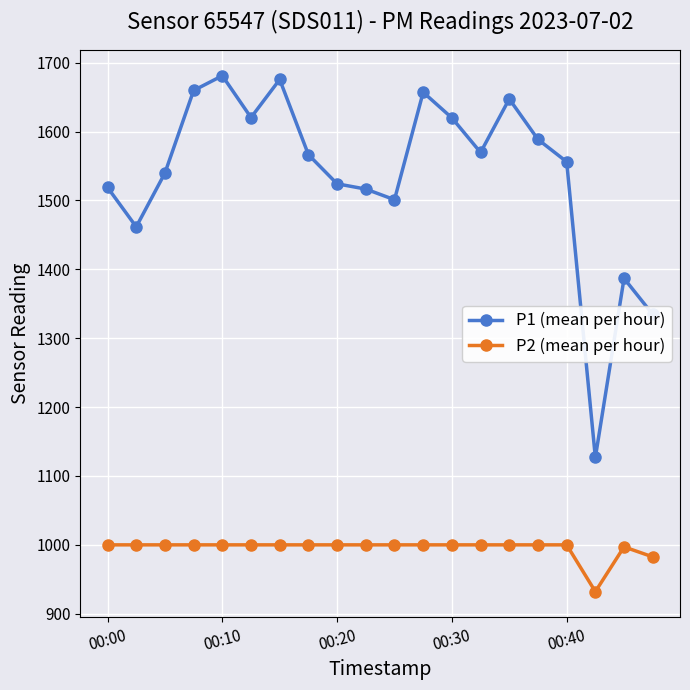

Which series has the largest total across all categories?

P1 (mean per hour)